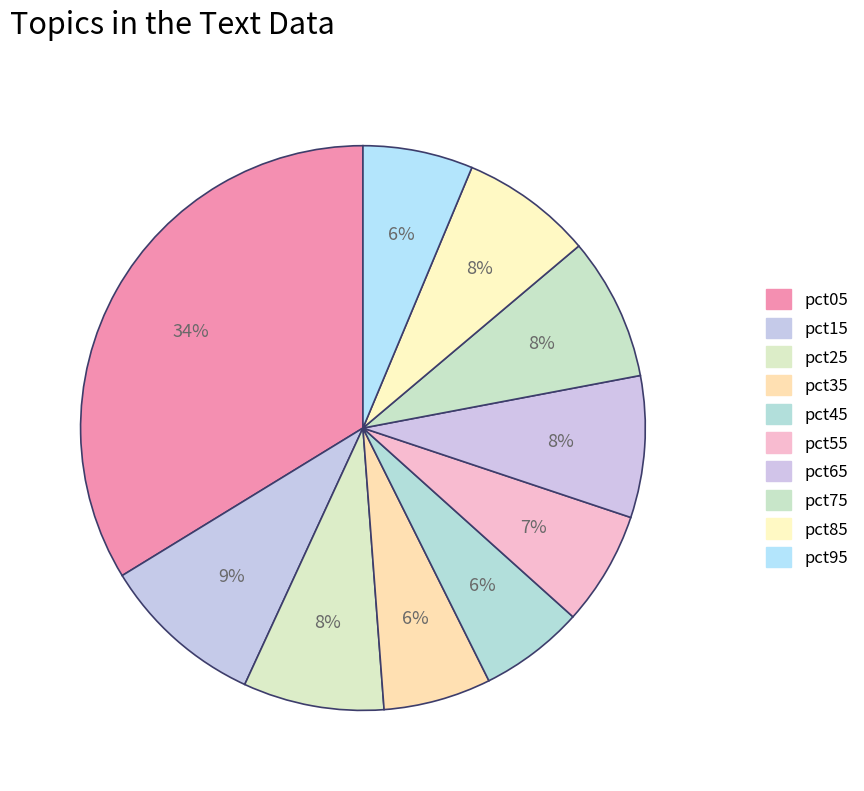

What percentage is the pct35 slice, to the nearest percent?

6%